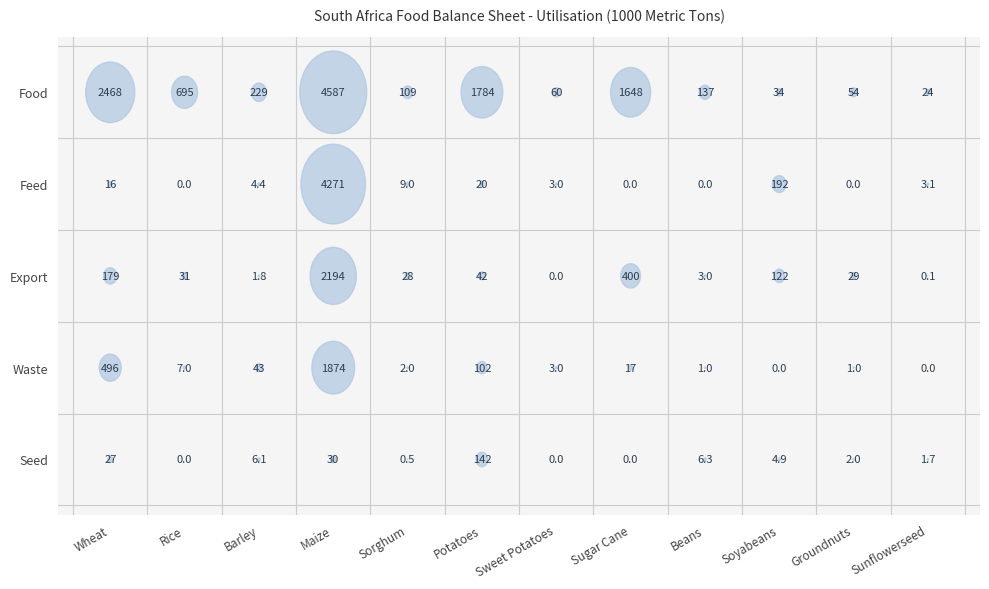

Rank the categories by Seed value from highest to lowest.

Potatoes, Maize, Wheat, Beans, Barley, Soyabeans, Groundnuts, Sunflowerseed, Sorghum, Rice, Sweet Potatoes, Sugar Cane